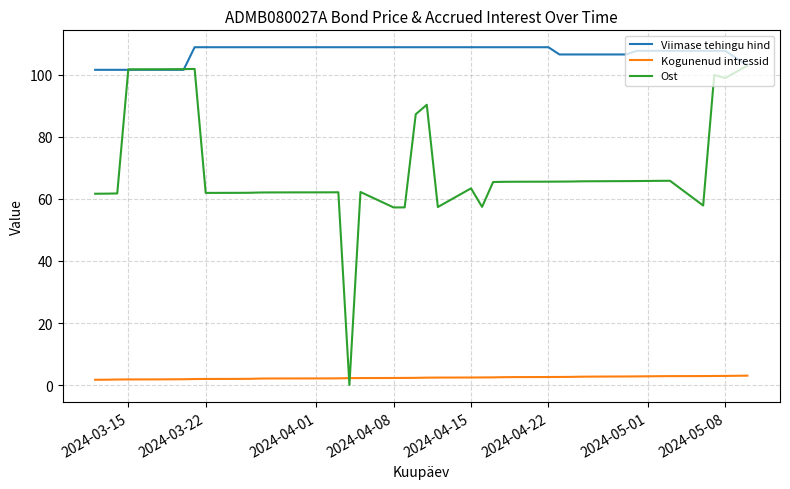

What is the sum of all Viimase tehingu hind values?

4281.8